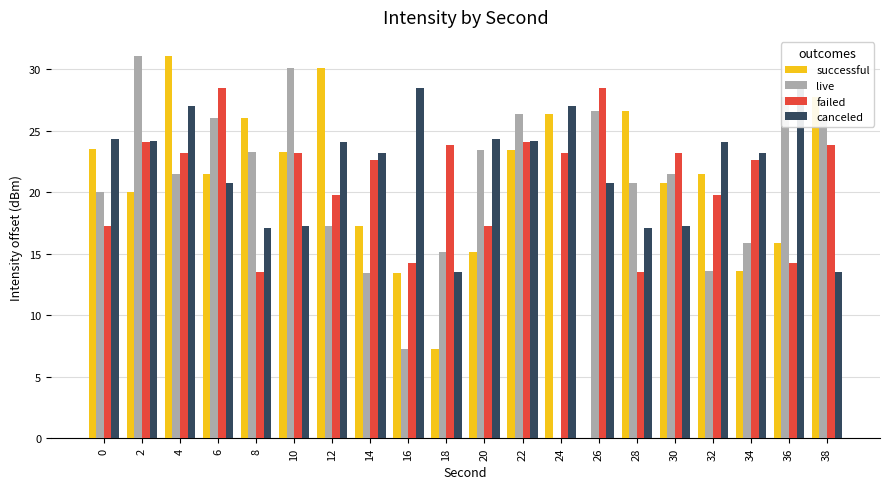

The live series shows 30.1 at 10. True or false?

True